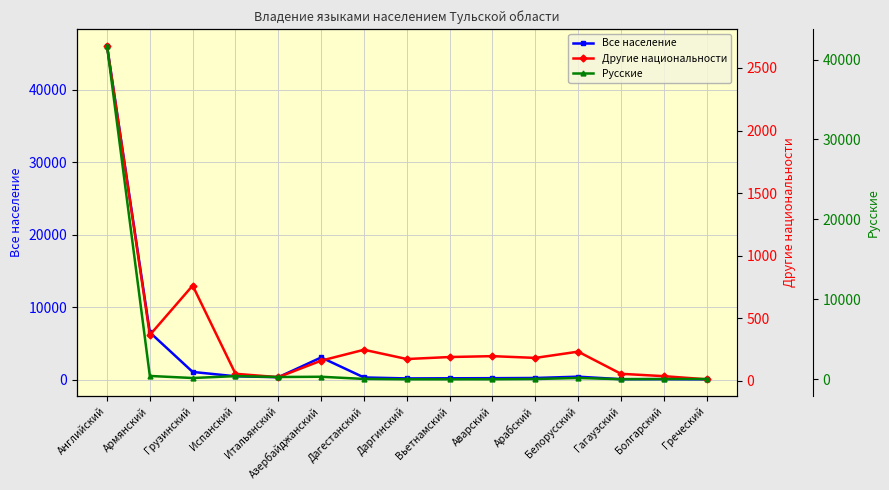

Which series ends up on top after the final intersection of Другие национальности and Русские?

Русские